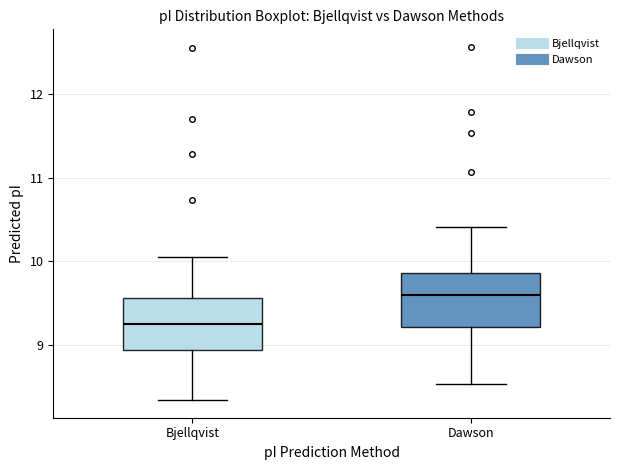

Where is the lower edge of the box for Dawson on the y-axis? The values are not printed on the chart, so give them approximately, as read against the axis.

9.2